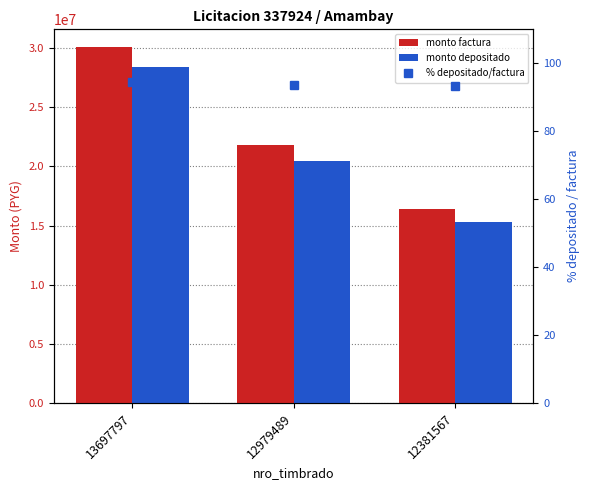

What is the sum of all % depositado/factura values?

281.3